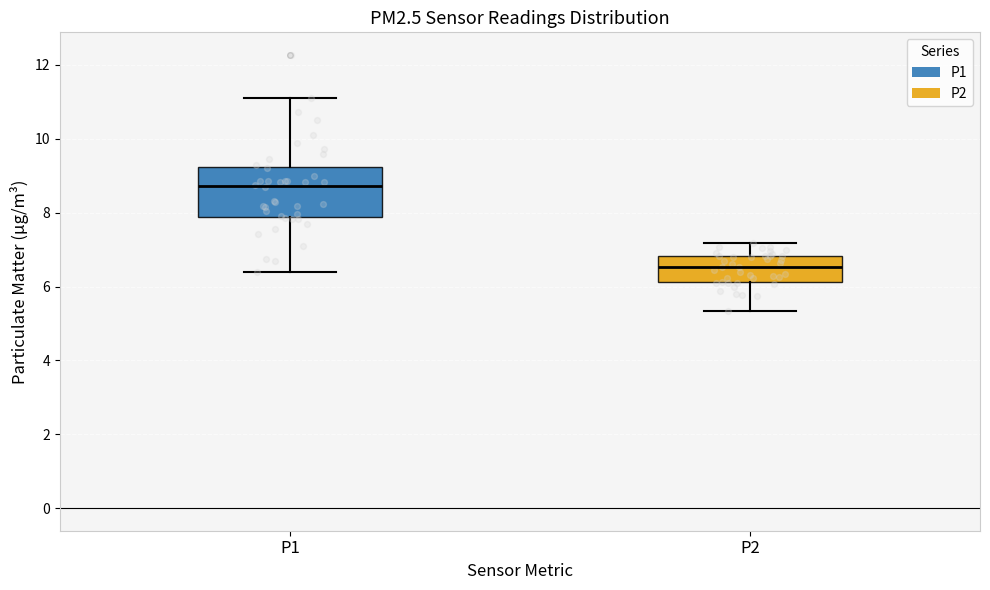

Comparing the boxes themselves (not the whiskers), which one is the tallest?

P1